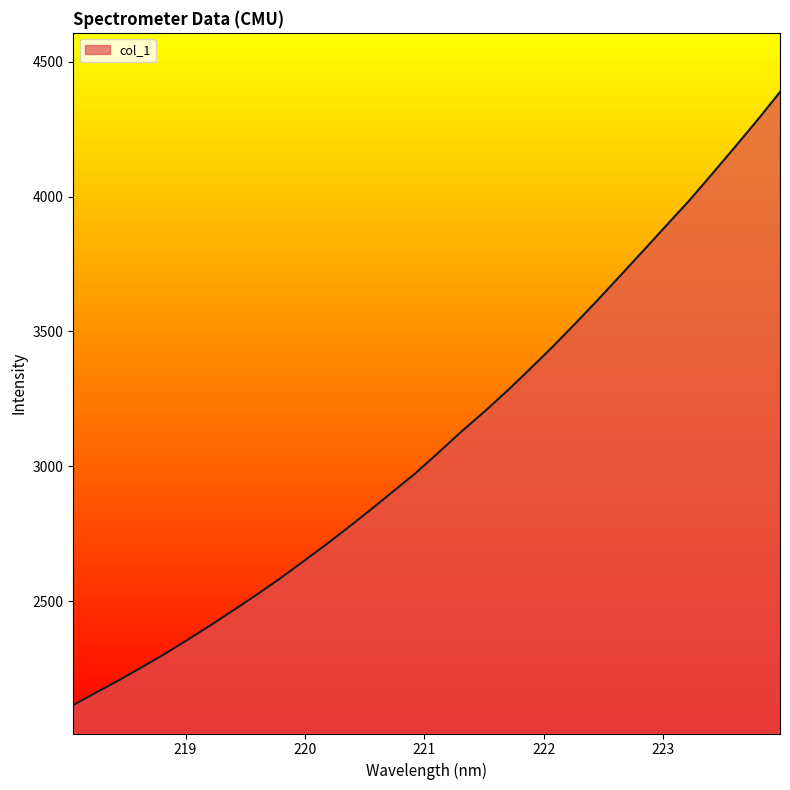

What is the greatest value displayed?

4387.6